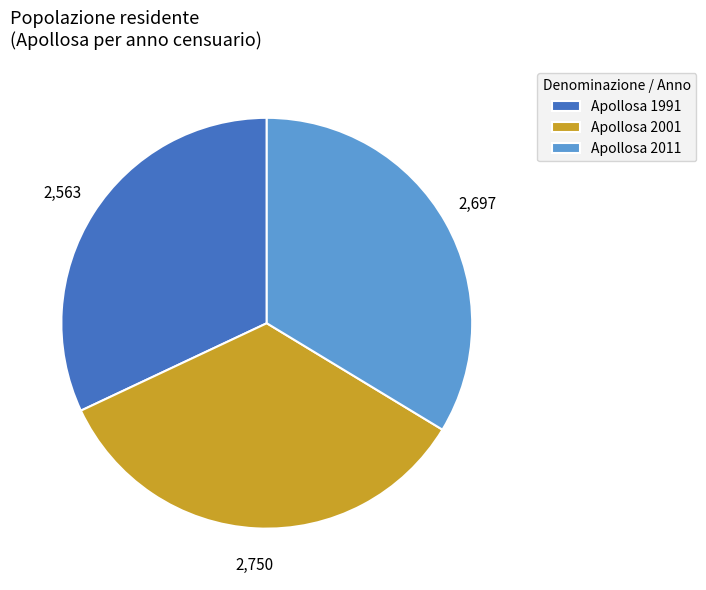

Which slice is the largest?

Apollosa 2001